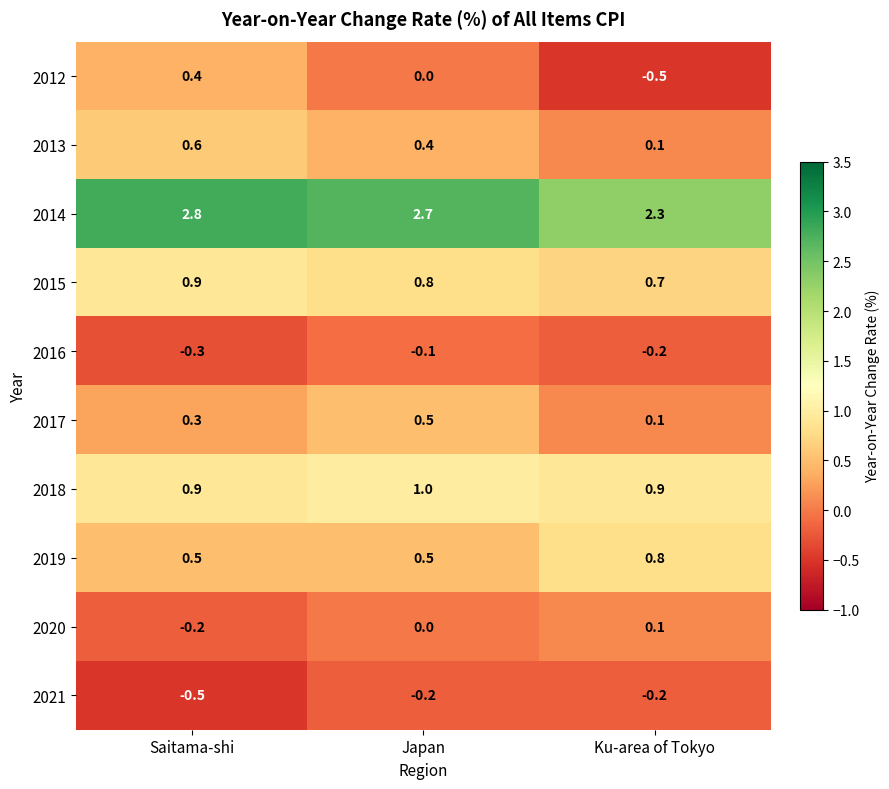

What is the difference between the maximum and minimum values in the 2020 series?

0.3